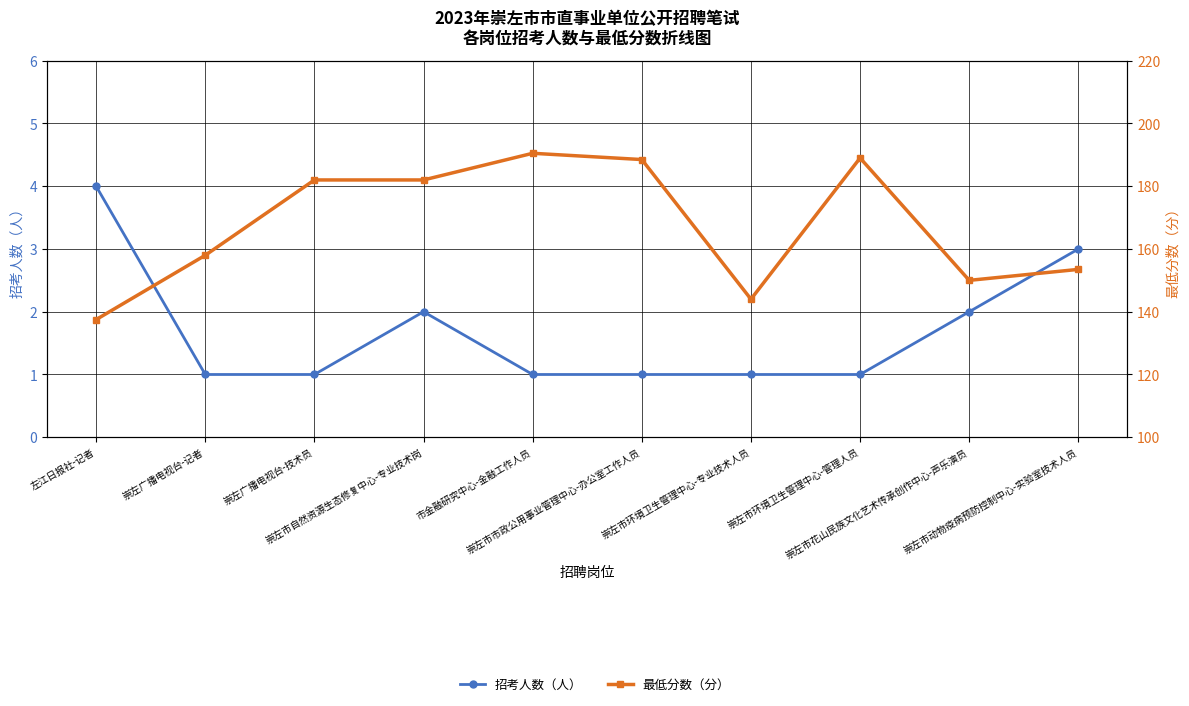

At which category does 最低分数（分） reach its first local peak?

市金融研究中心-金融工作人员